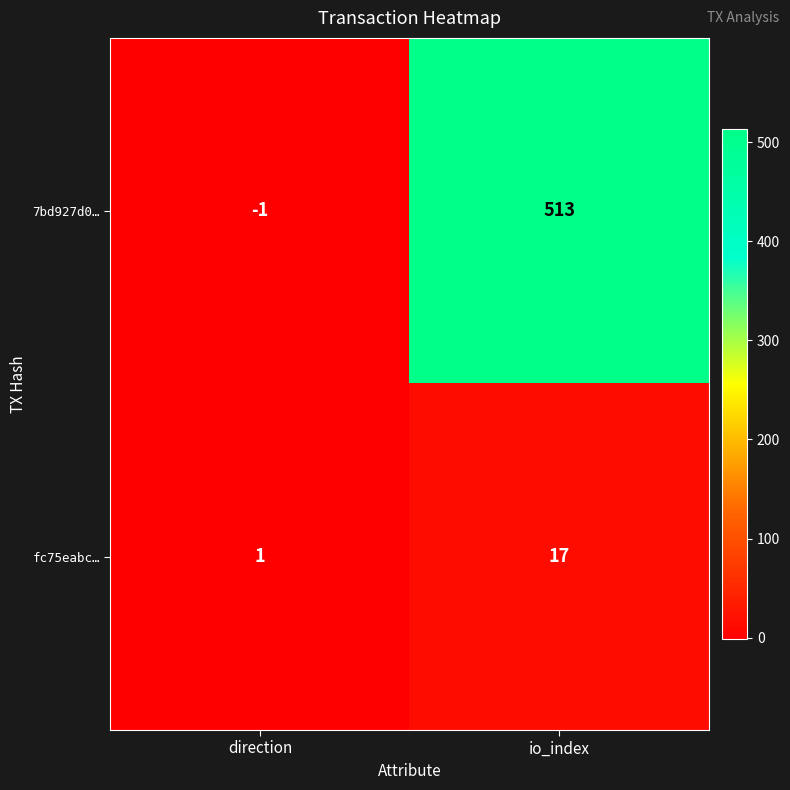

At which category is the sum across all series the highest?

io_index